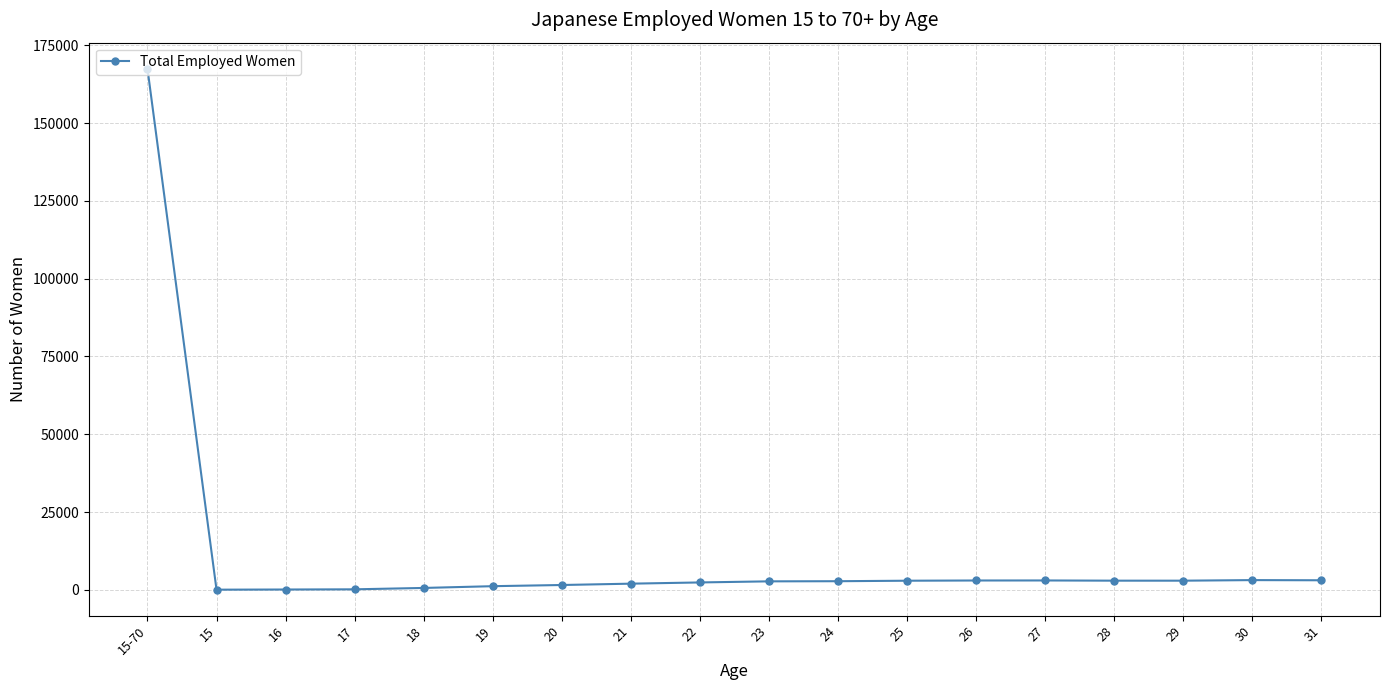

What is the label of the 3rd point from the right?

29